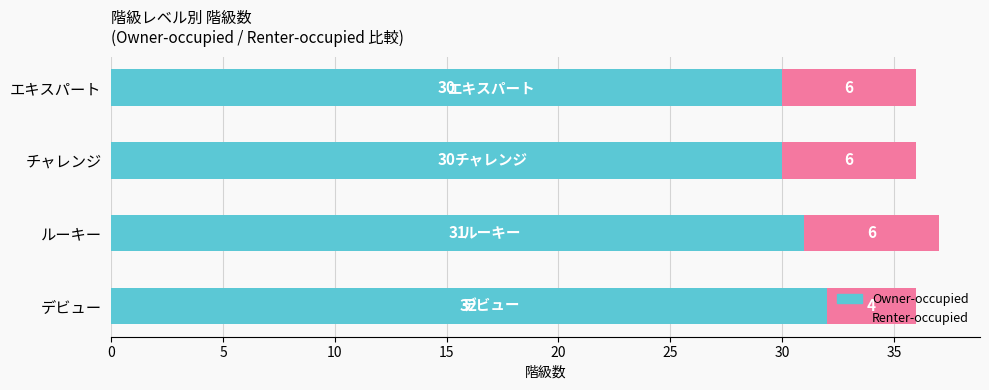

What is the difference between the second highest and second lowest values in the Owner-occupied series?

1